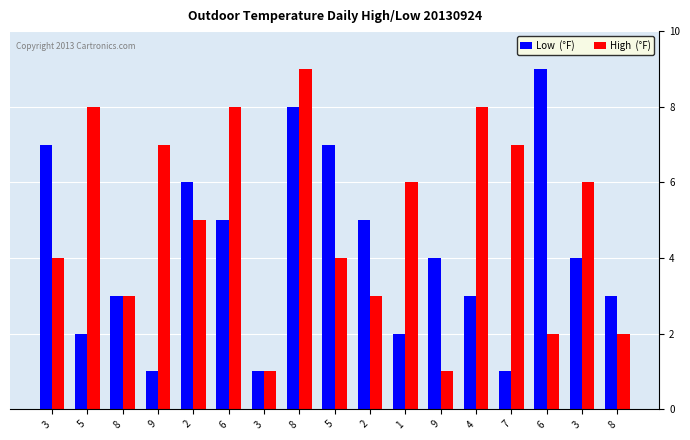

What is the label of the 3rd bar from the left?

8